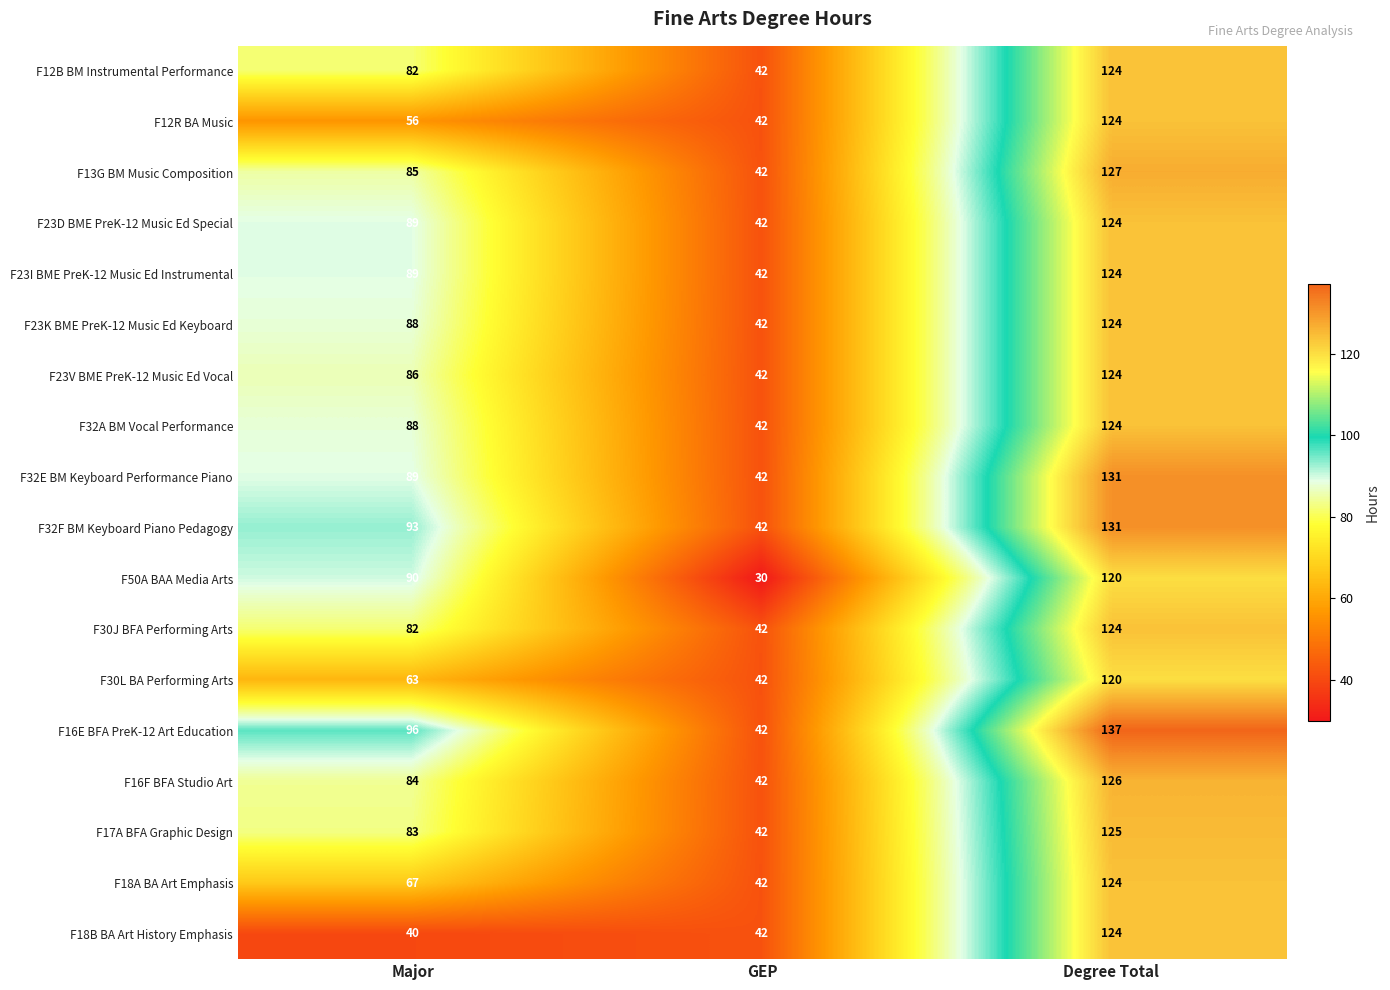

At which category does the chart reach its peak across all series?

Degree Total